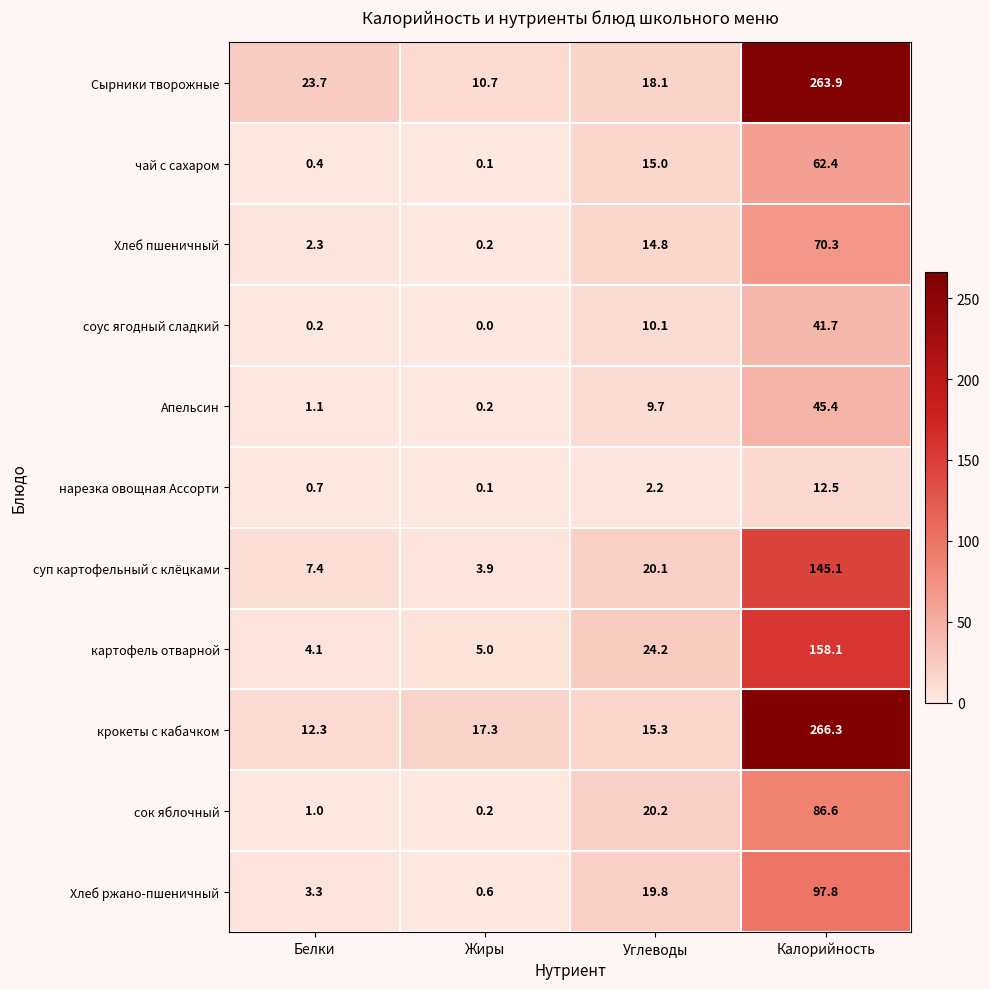

What is the total value across all series at Белки?

56.5